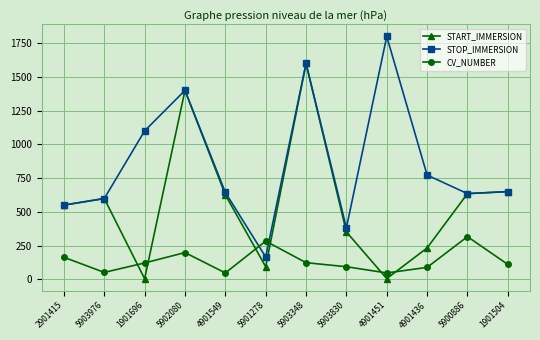

Which series has the largest range (max minus min)?

STOP_IMMERSION